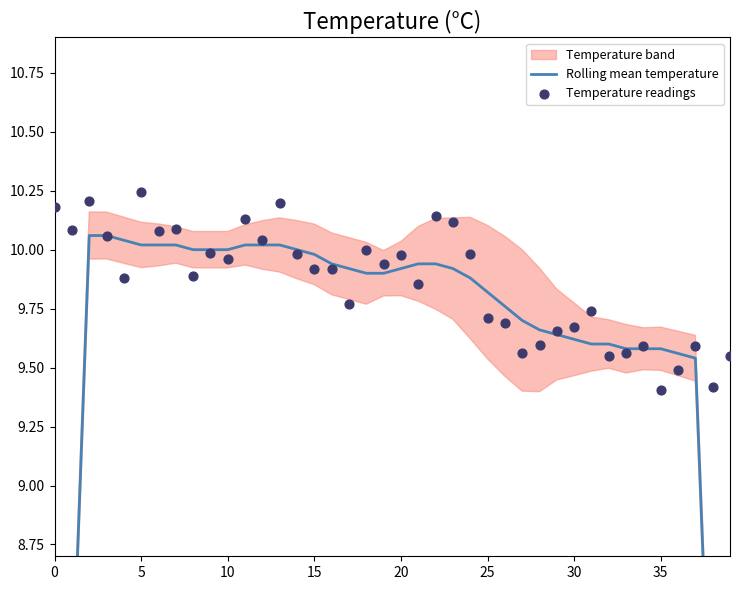

Which series contains the lowest Y value?

Rolling mean temperature